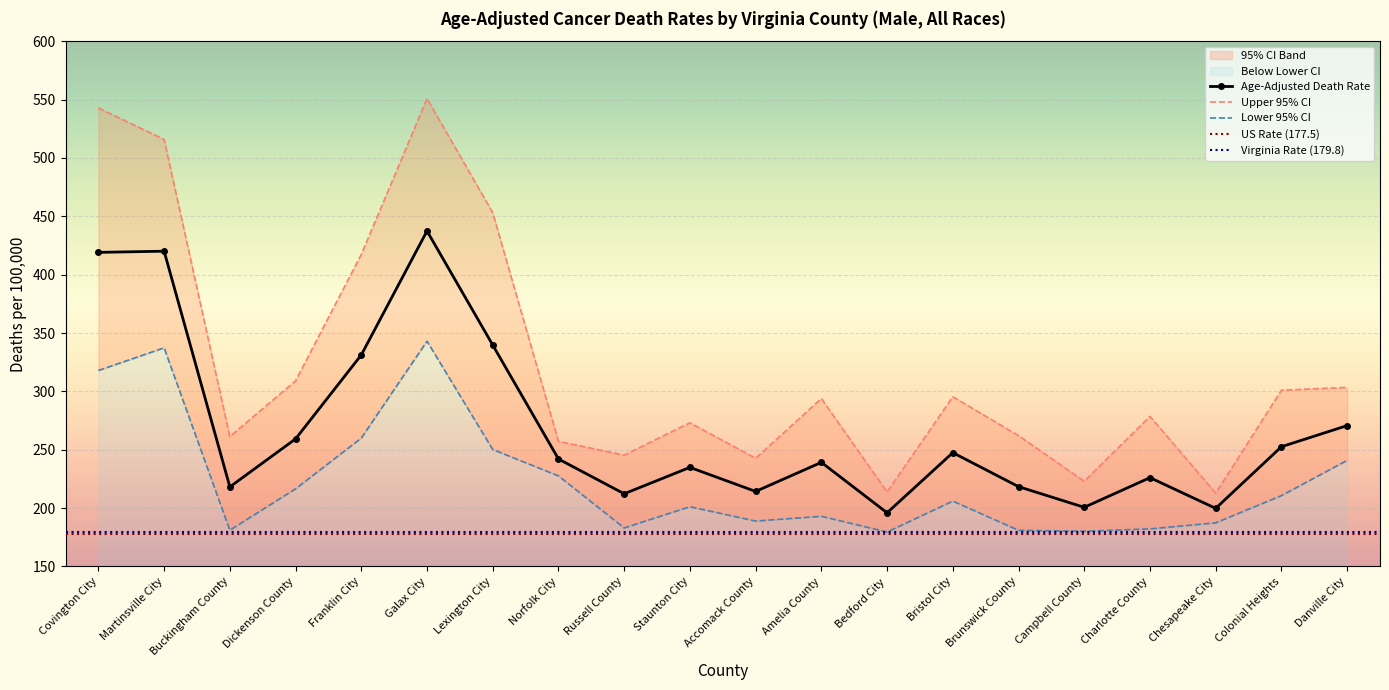

At which category does the chart reach its peak across all series?

Galax City